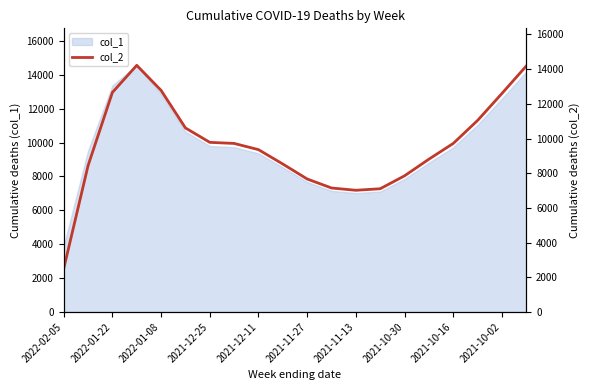

At which label does col_1 reach its minimum?

2022-02-05